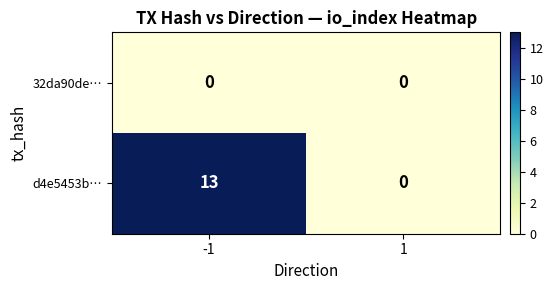

Reading left to right, what are all the values shown in this chart?

32da90de…: -1=0	1=0
d4e5453b…: -1=13	1=0